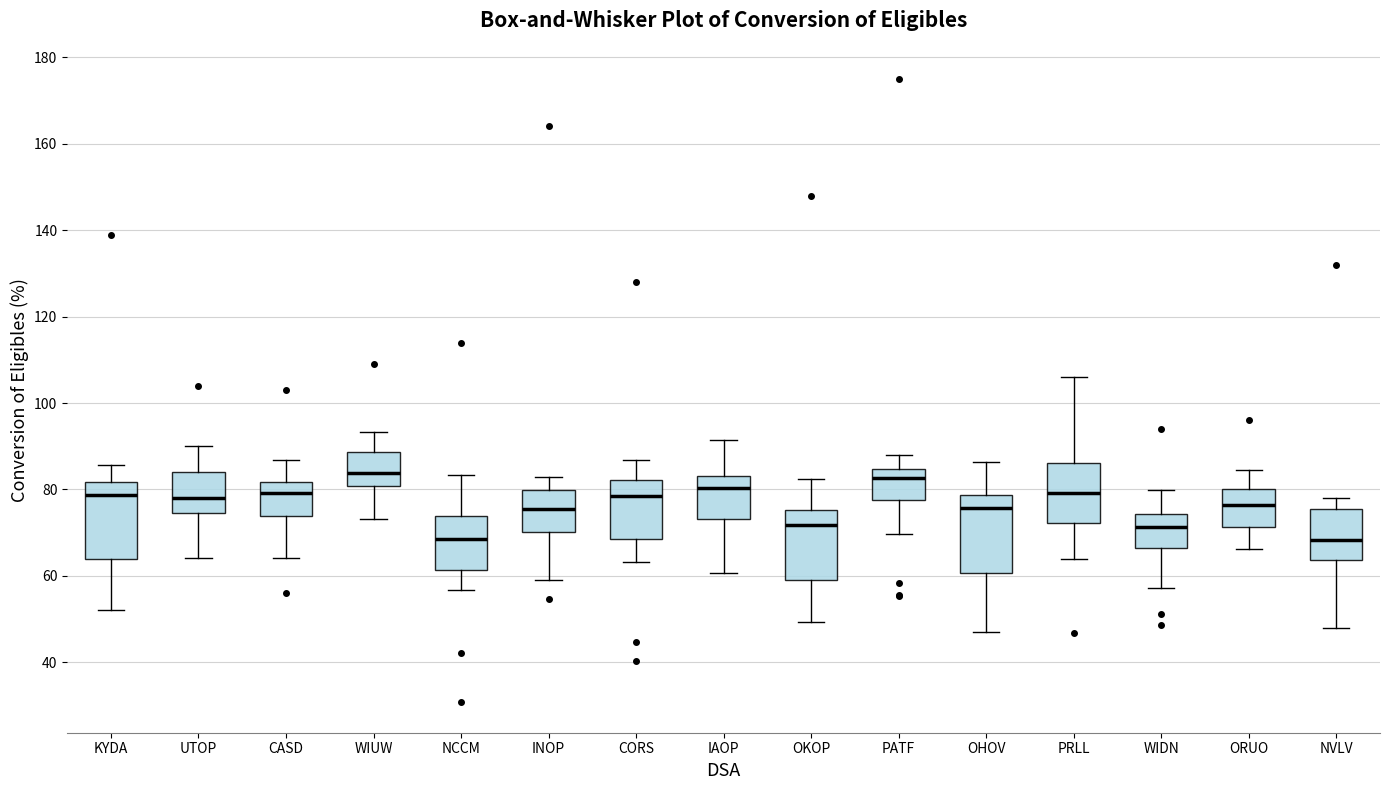

Reading left to right, transcribe this box plot: for each box, give where its median line is, the range the box spans, and where its two whiskers end, as read against the y-axis. The values are not printed on the chart, so give them approximately, as read against the axis.

KYDA: median 78, box 64 to 82, whiskers 52 to 86
UTOP: median 78, box 74 to 84, whiskers 64 to 90
CASD: median 80, box 74 to 82, whiskers 64 to 86
WIUW: median 84, box 80 to 88, whiskers 74 to 94
NCCM: median 68, box 62 to 74, whiskers 56 to 84
INOP: median 76, box 70 to 80, whiskers 60 to 82
CORS: median 78, box 68 to 82, whiskers 64 to 86
IAOP: median 80, box 74 to 84, whiskers 60 to 92
OKOP: median 72, box 58 to 76, whiskers 50 to 82
PATF: median 82, box 78 to 84, whiskers 70 to 88
OHOV: median 76, box 60 to 78, whiskers 48 to 86
PRLL: median 80, box 72 to 86, whiskers 64 to 106
WIDN: median 72, box 66 to 74, whiskers 58 to 80
ORUO: median 76, box 72 to 80, whiskers 66 to 84
NVLV: median 68, box 64 to 76, whiskers 48 to 78